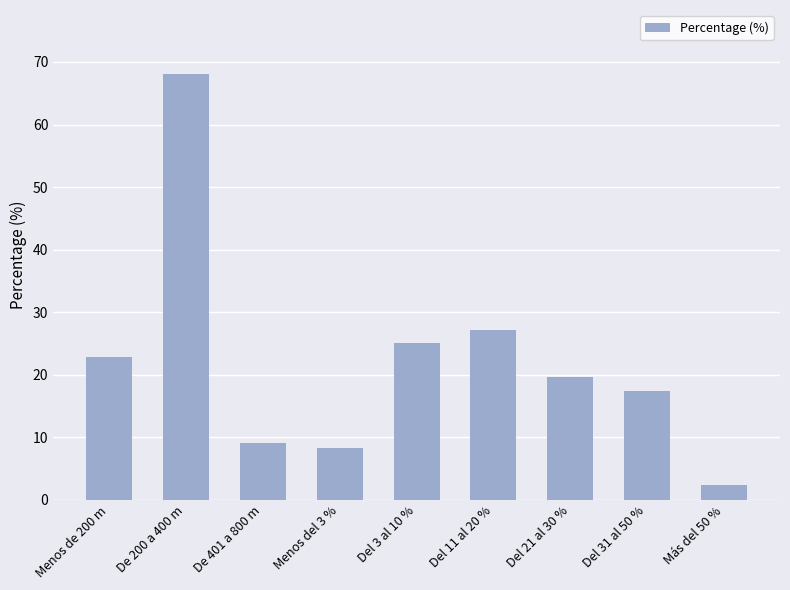

List the labels in order of value, smallest first.

Más del 50 %, Menos del 3 %, De 401 a 800 m, Del 31 al 50 %, Del 21 al 30 %, Menos de 200 m, Del 3 al 10 %, Del 11 al 20 %, De 200 a 400 m